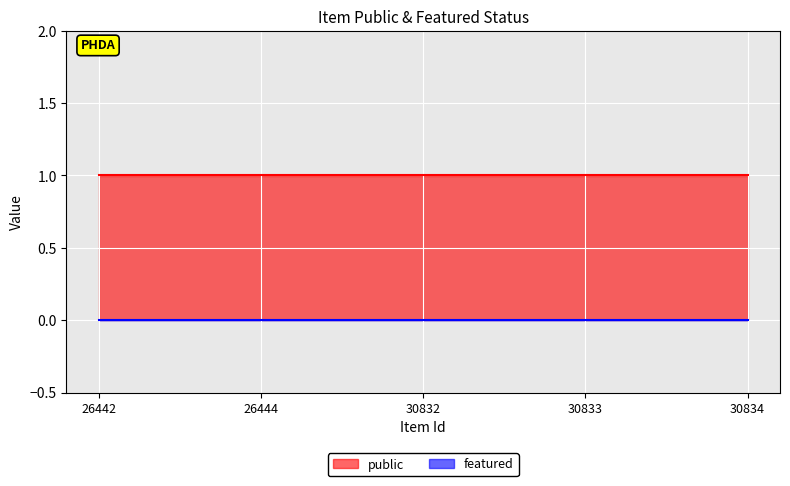

True or false: featured has more than 0 interior local peaks.

False